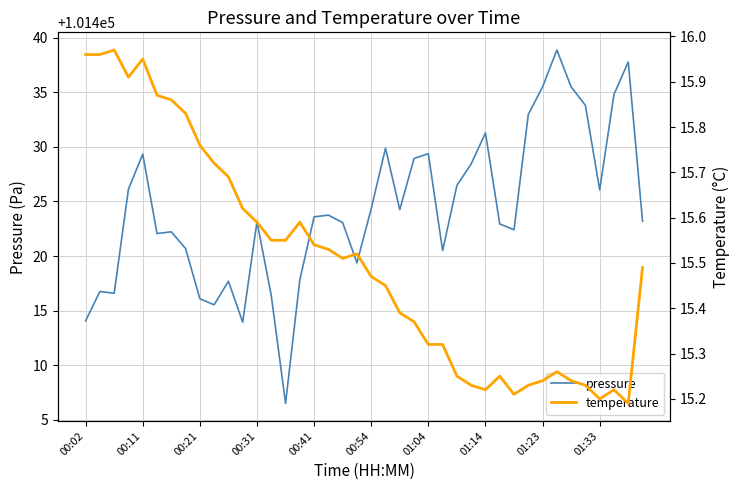

What are all the series names shown in the legend?

pressure, temperature